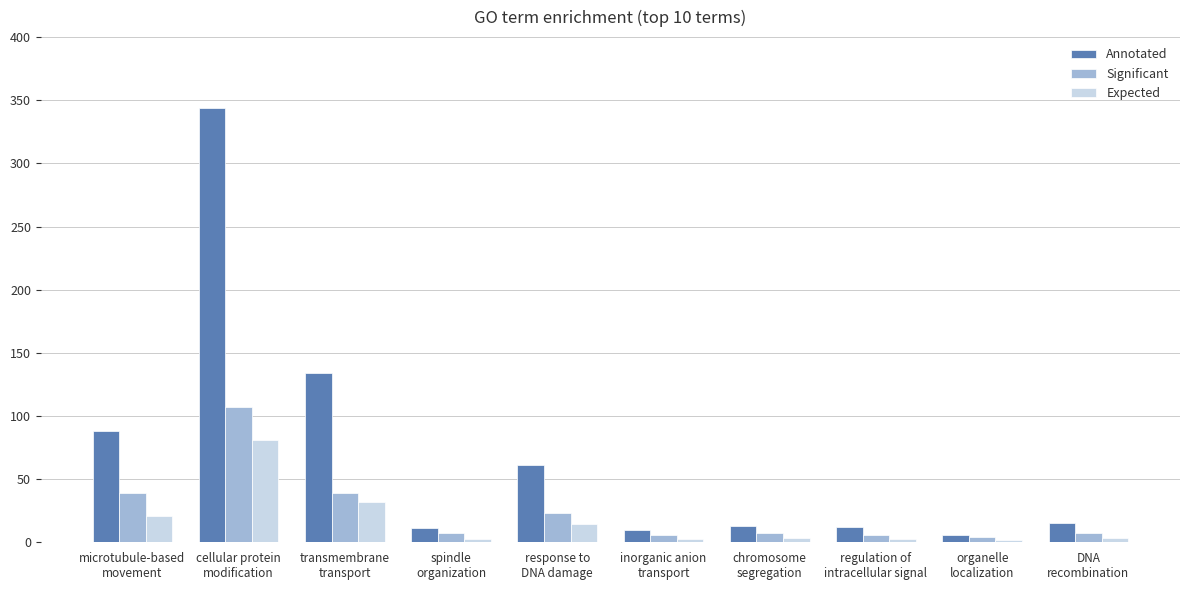

List the series in order of their peak value, lowest first.

Expected, Significant, Annotated